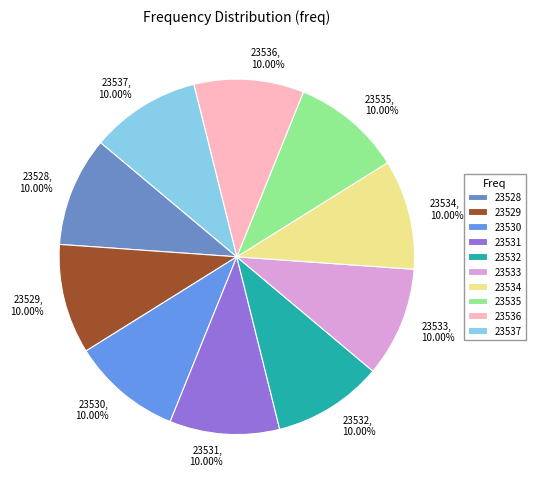

How much of the chart is everything except 23528?

90.0%